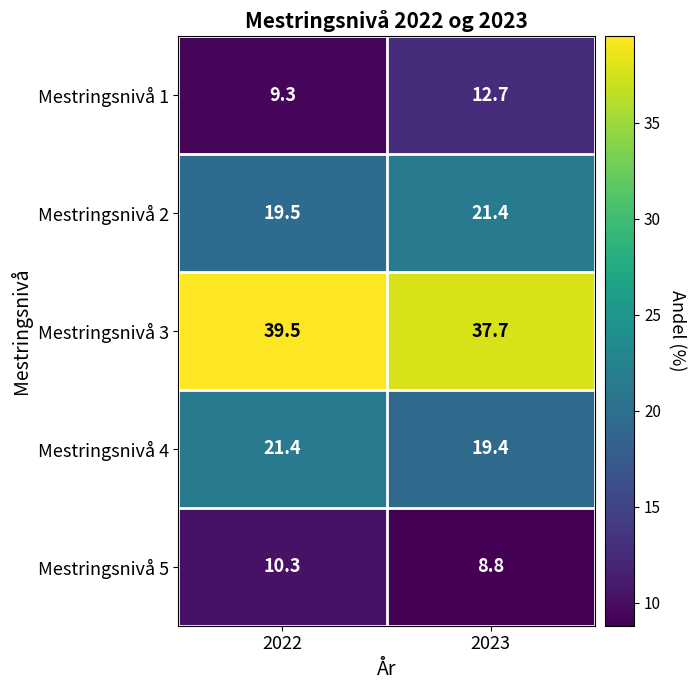

Where is Mestringsnivå 5 nearest to the value 9?

2023